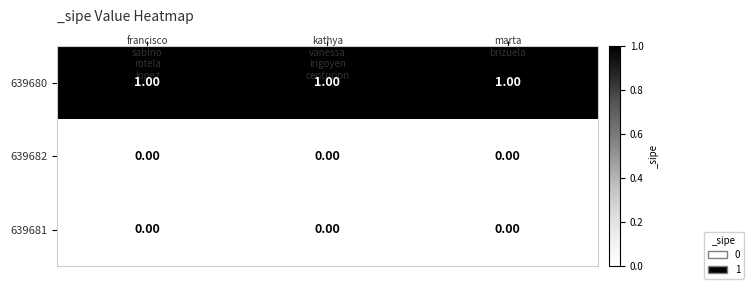

How many data points does each series have?

3